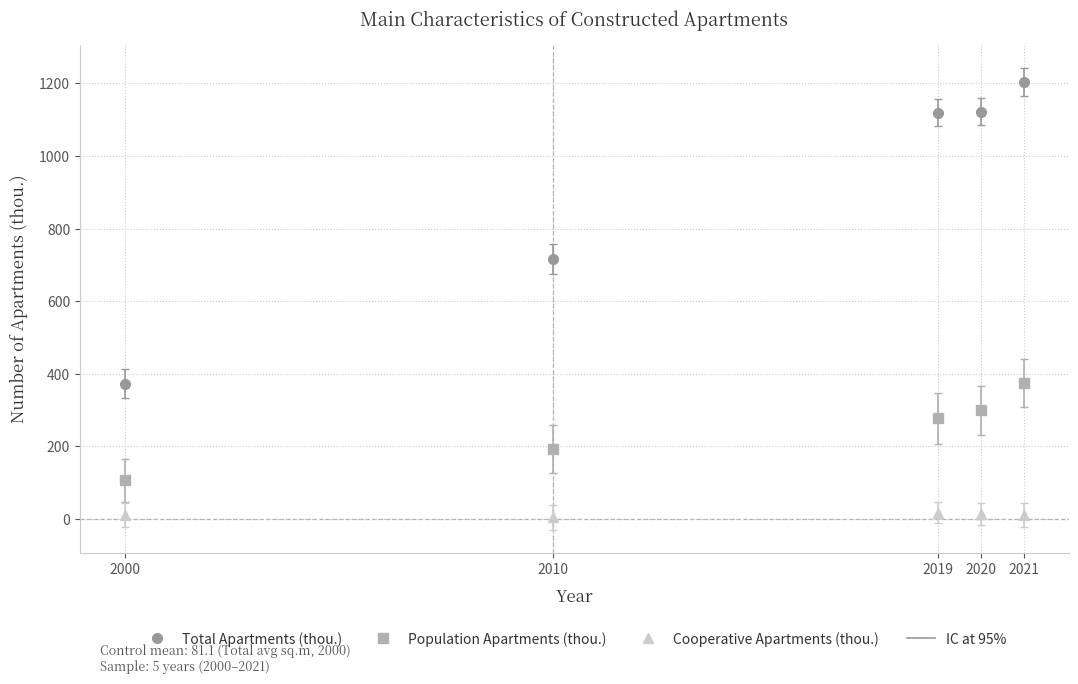

Between 2010 and 2020, which series saw the biggest shift?

Total Apartments (thou.)